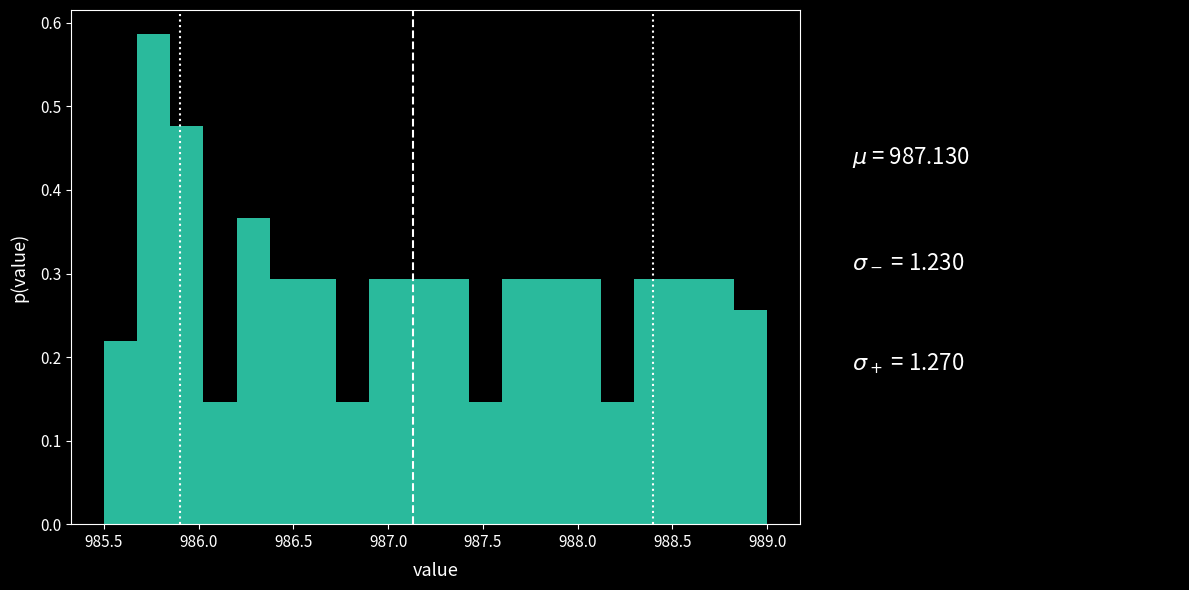

Read against the x-axis, roughly where is the centre of the tallest bar?

985.75